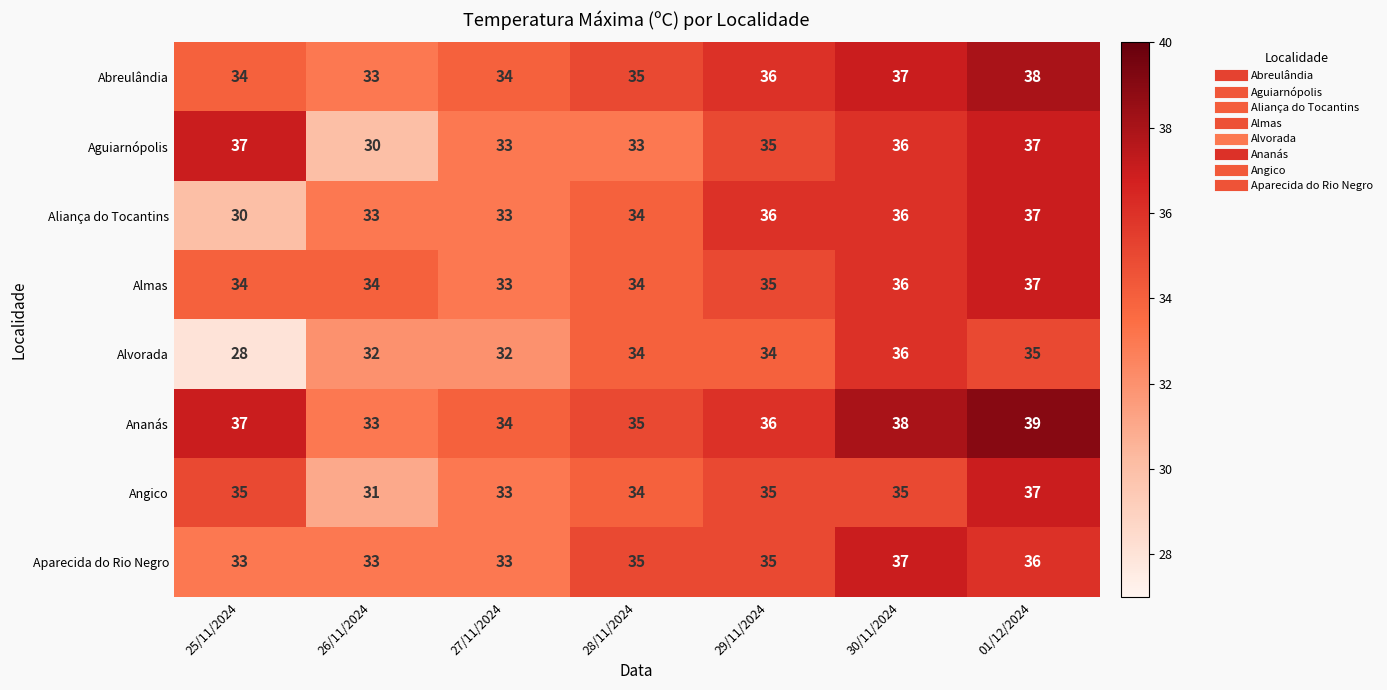

Which category has the highest value in the Aparecida do Rio Negro series?

30/11/2024